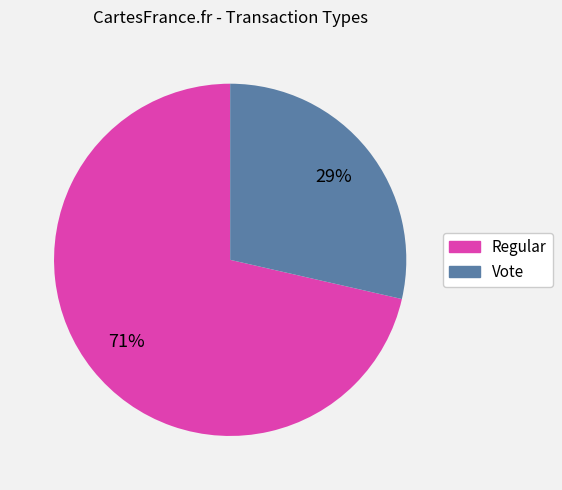

Combined, do Regular and Vote account for over 50%?

Yes